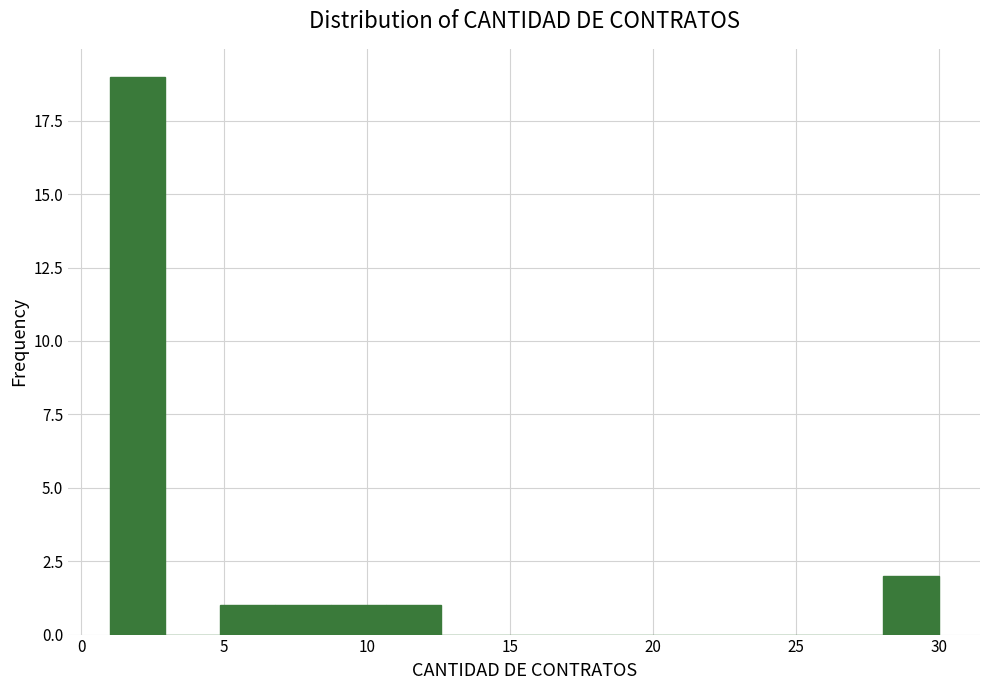

Read against the x-axis, roughly where is the centre of the tallest bar?

2.0